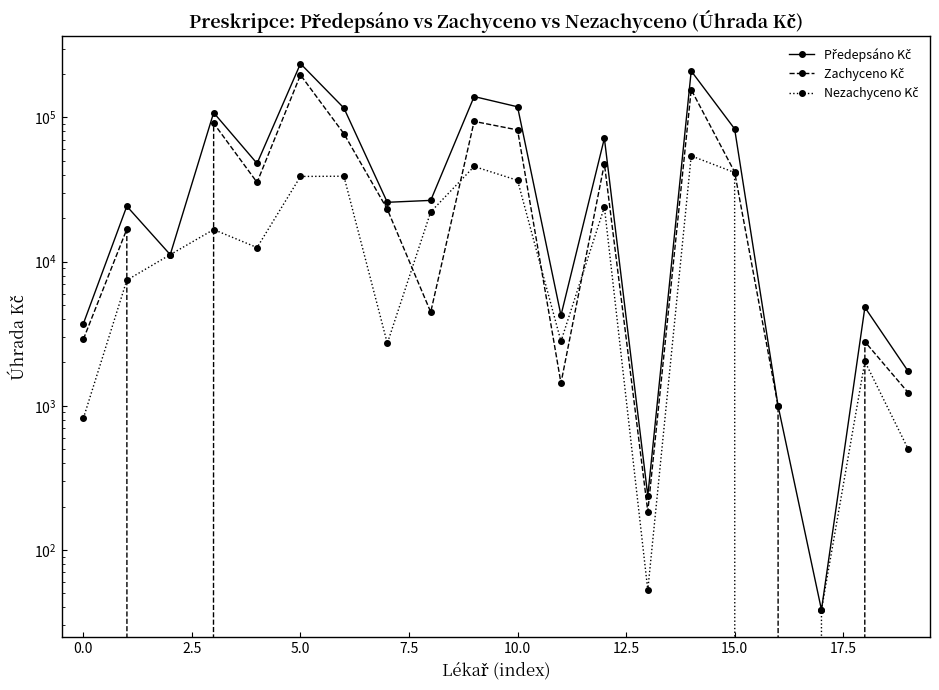

Reading left to right, list all the values displayed in this chart.

Předepsáno Kč: 3717.9	24230.3	11175.6	107877.6	47961.2	236072.6	116237.0	25783.3	26585.2	139570.1	118516.3	4238.4	71665.1	237.5	209863.0	83269.4	1000.5	38.5	4813.7	1730.3
Zachyceno Kč: 2897.1	16796.1	0.0	91189.9	35443.4	197108.8	77127.7	23071.1	4467.1	93871.1	81904.3	1437.0	47762.3	184.7	155741.0	41810.6	1000.5	0.0	2783.9	1231.2
Nezachyceno Kč: 820.8	7434.2	11175.6	16687.7	12517.8	38963.9	39109.3	2712.2	22118.1	45699.1	36611.9	2801.4	23902.8	52.8	54122.0	41458.8	0.0	38.5	2029.8	499.1